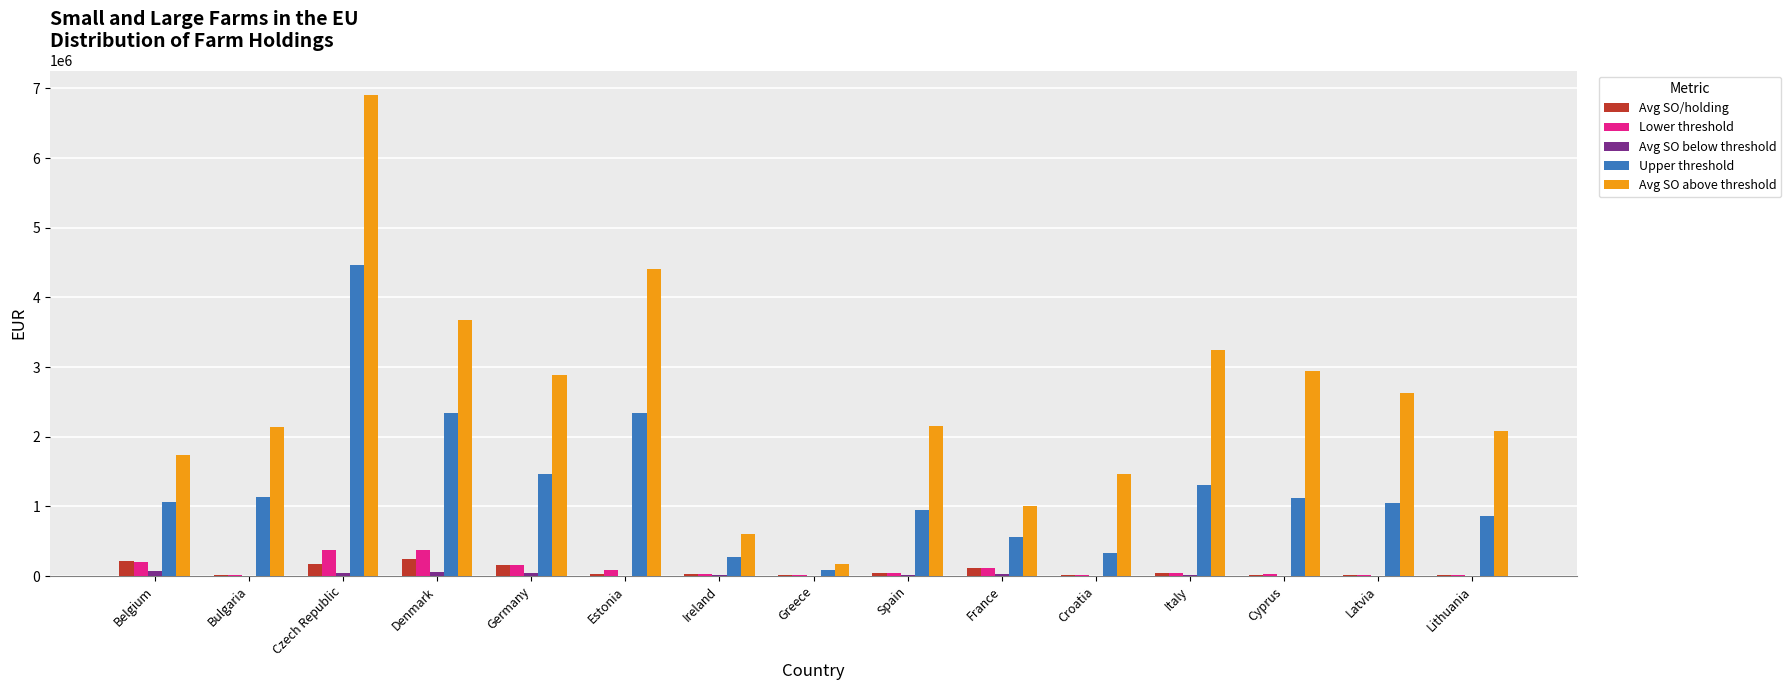

What is the difference between the Lower threshold values at Italy and Denmark?

332959